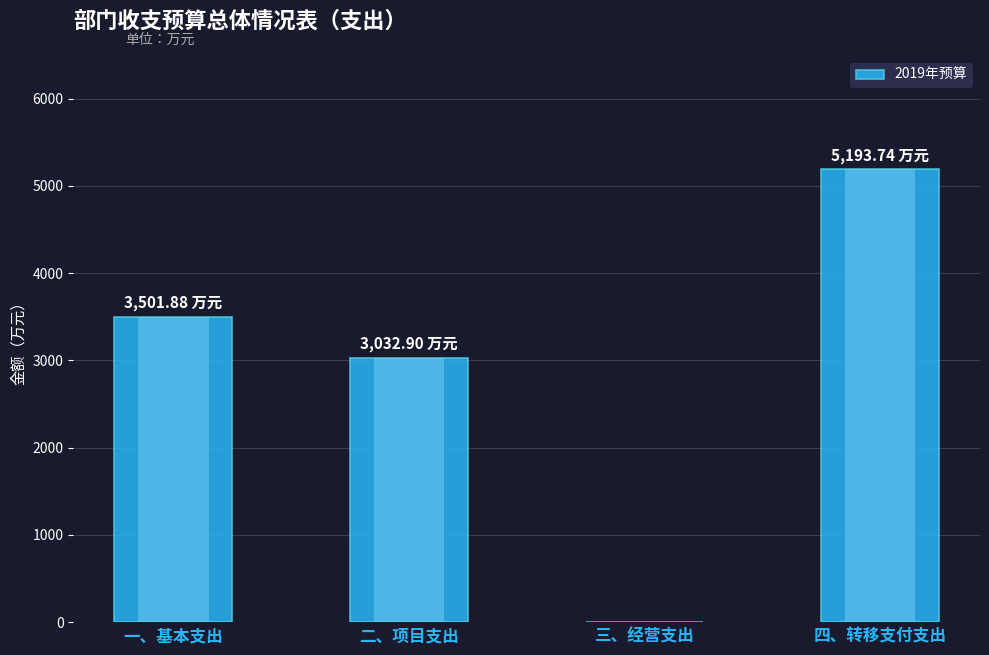

Reading right to left, what are all the values shown in this chart?

5193.7	0.0	3032.9	3501.9